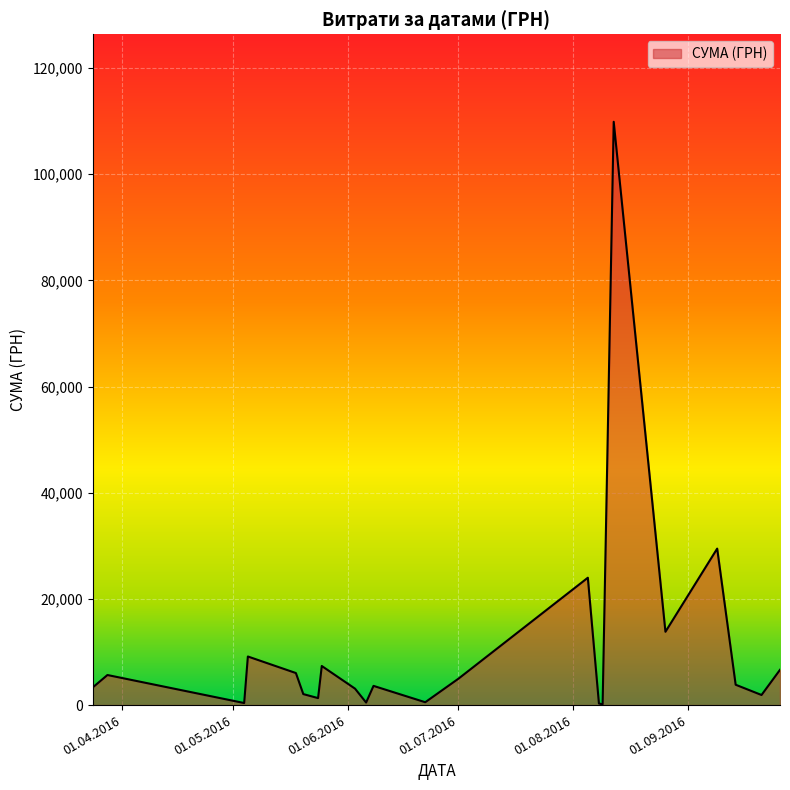

How many lines are shown in the chart?

1